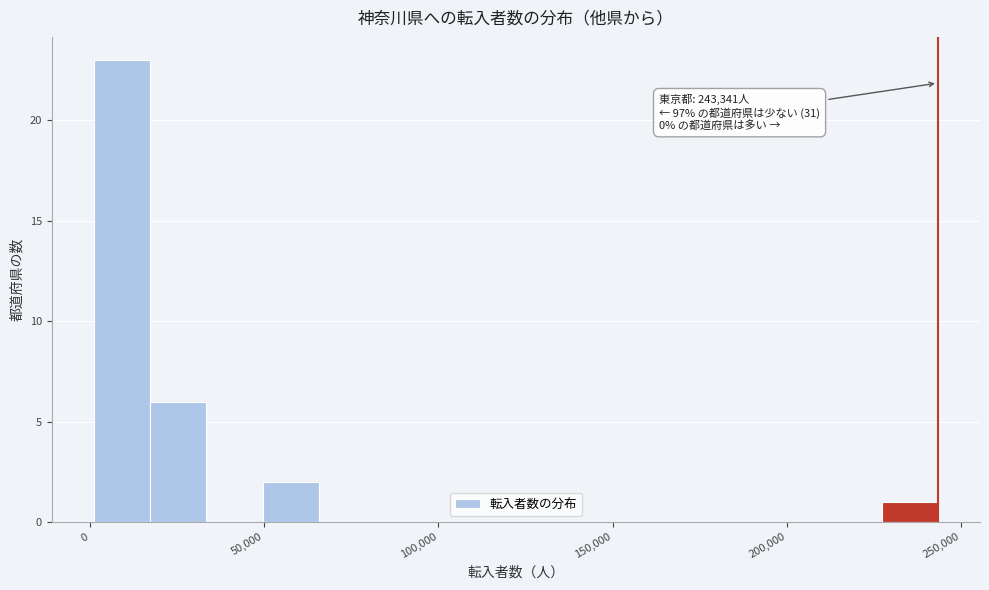

Read against the x-axis, roughly where is the centre of the tallest bar?

10000